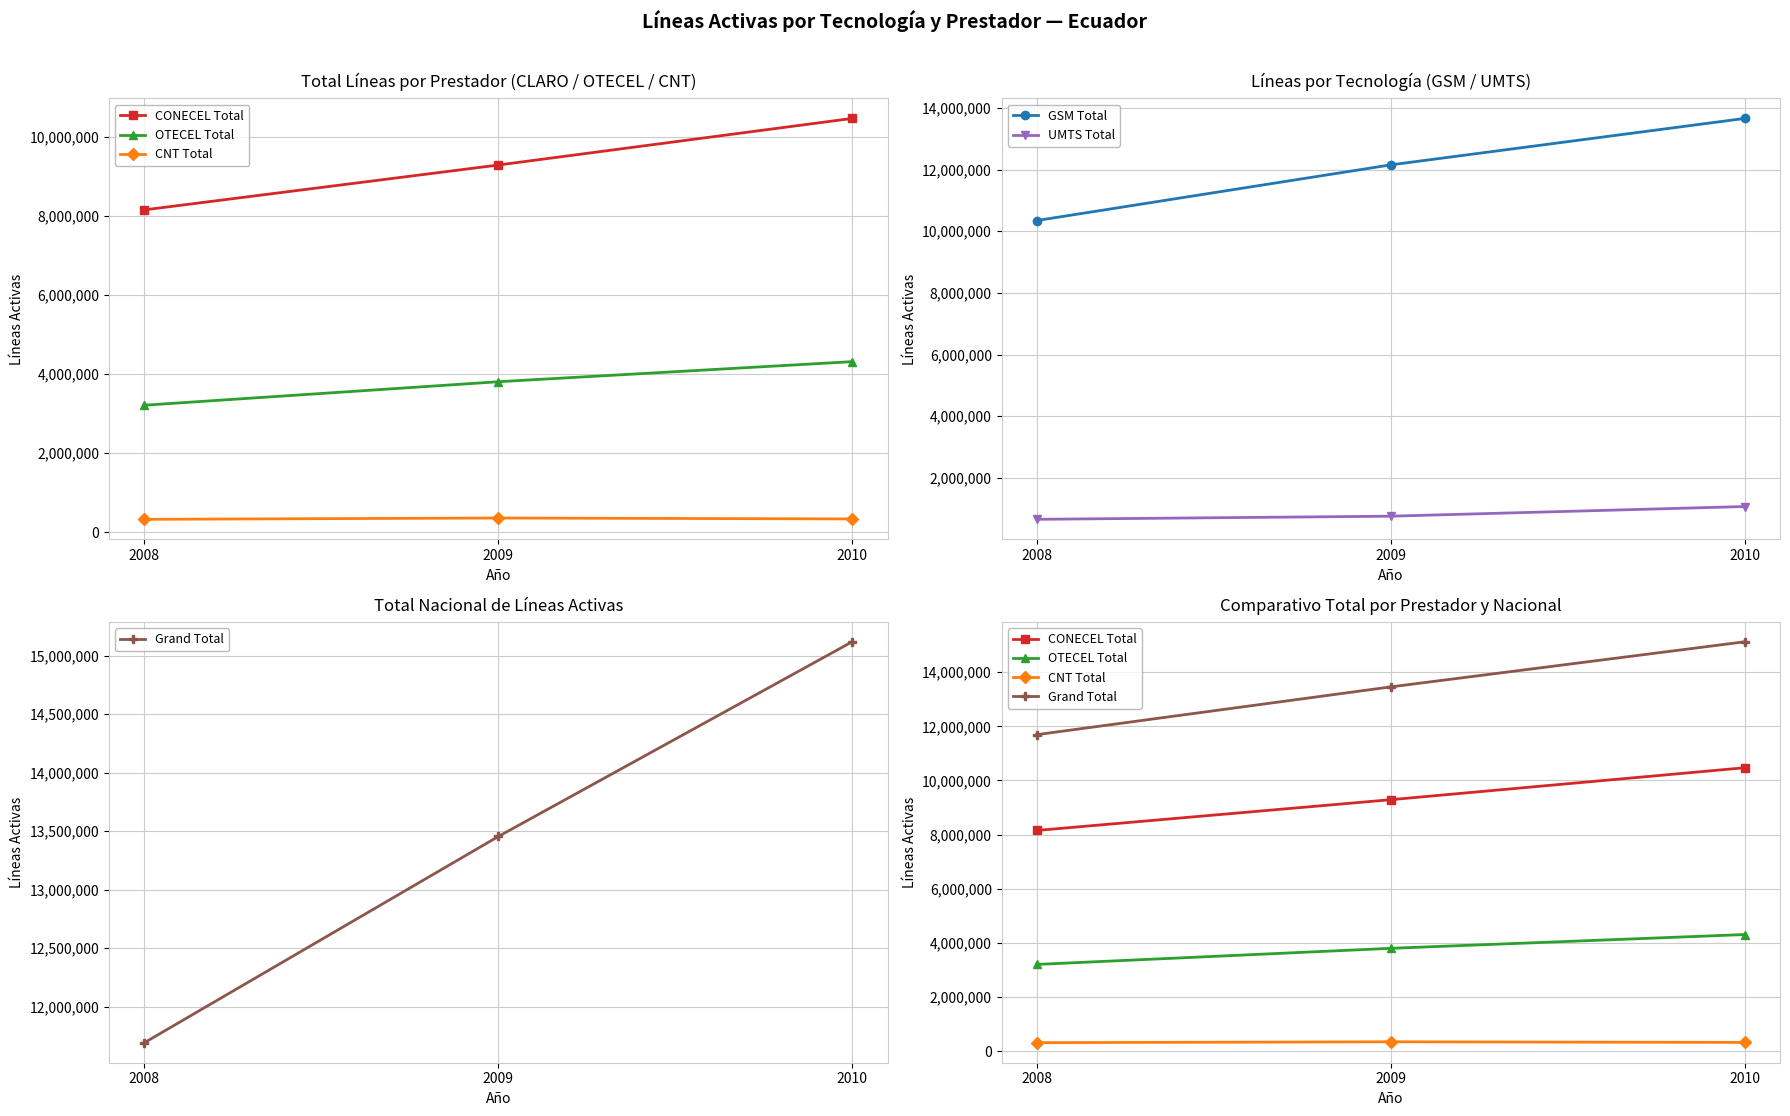

What is the total value across all series at 2010?

44966659